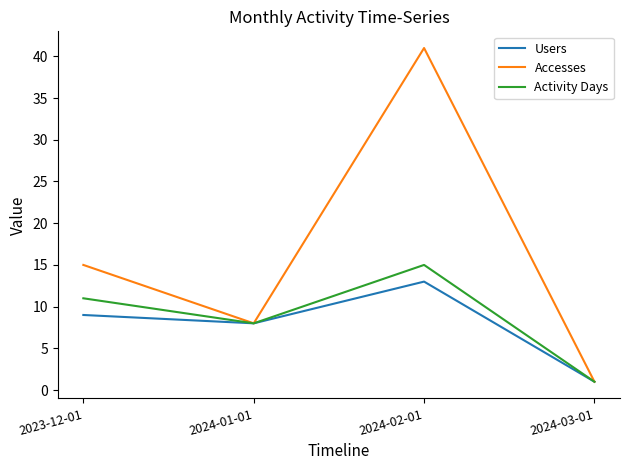

How many Accesses values are between 8 and 41?

3